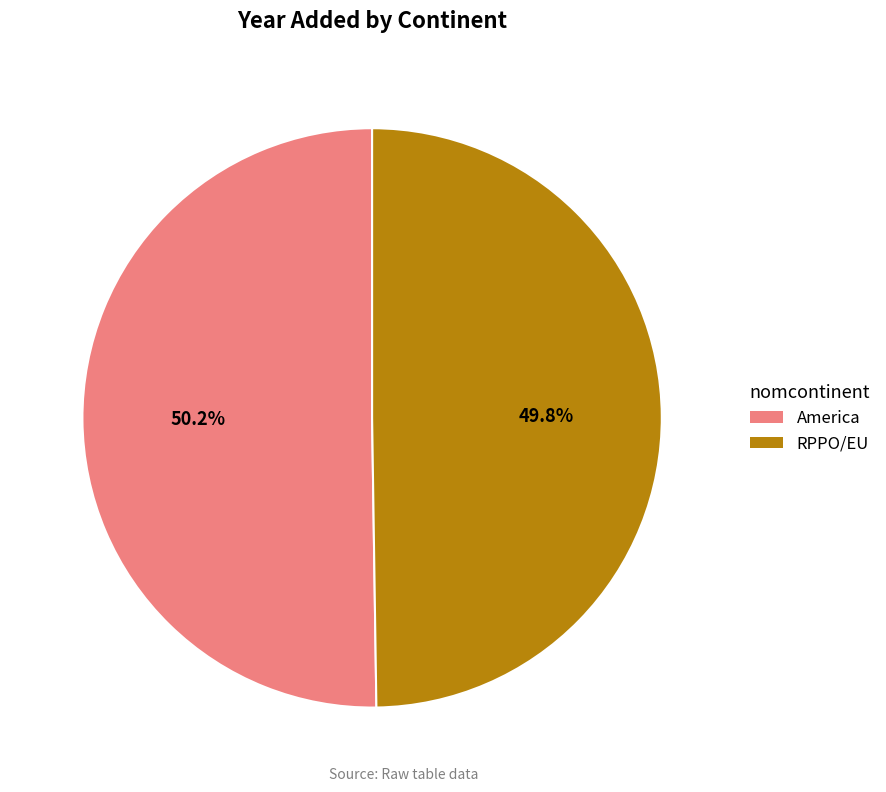

Is there any slice that represents more than half of the pie?

Yes